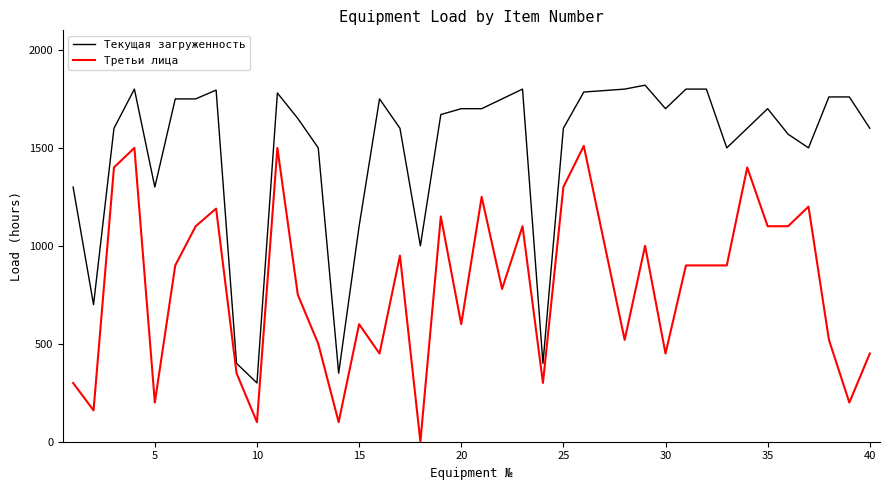

Rank the series by their average value, from lowest to highest.

Третьи лица, Текущая загруженность